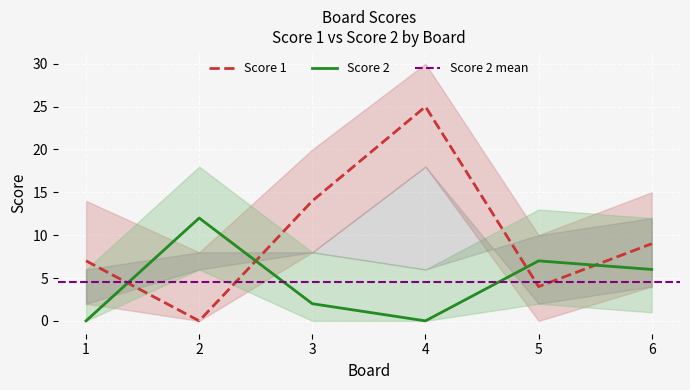

At how many categories does at least one series exceed 14?

1